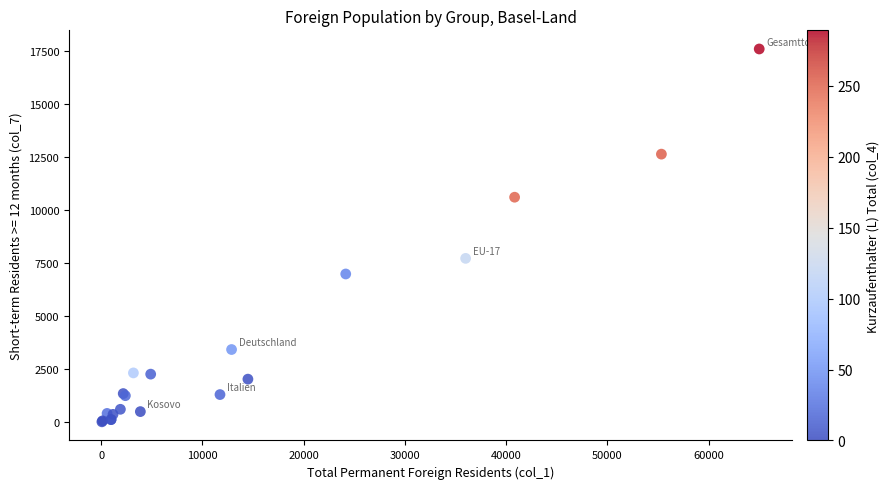

What Y value in the scatter plot is closest to 8817?

7733